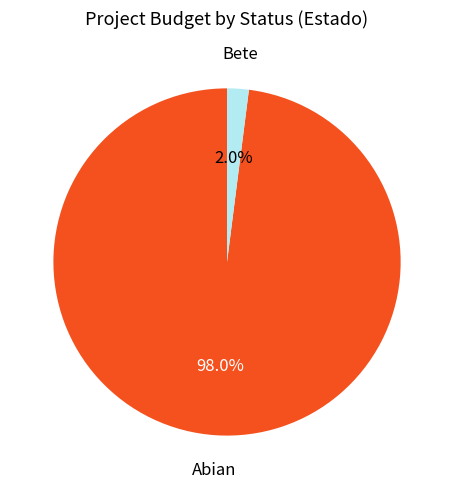

How many slices are in this pie chart?

2